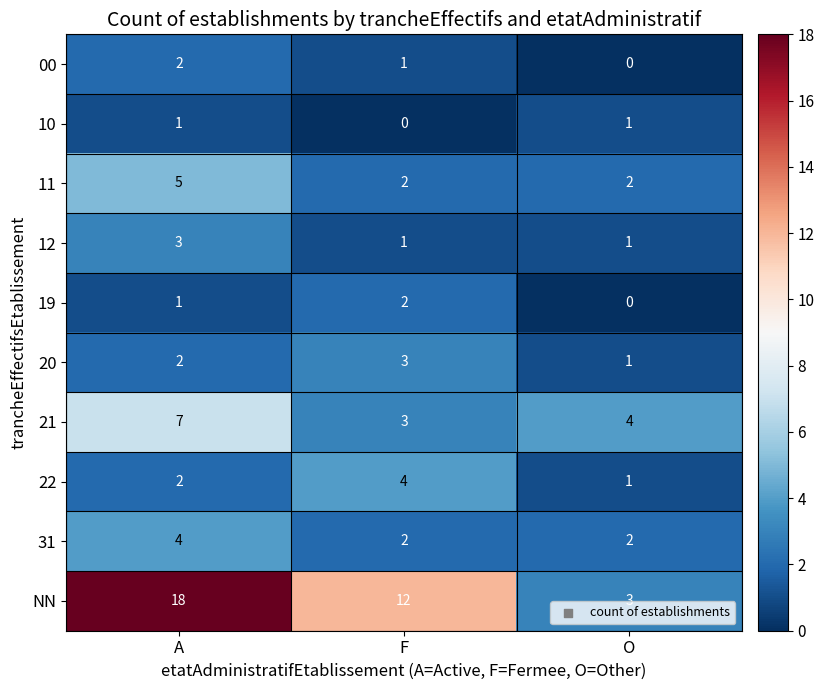

What is the greatest value displayed?

18